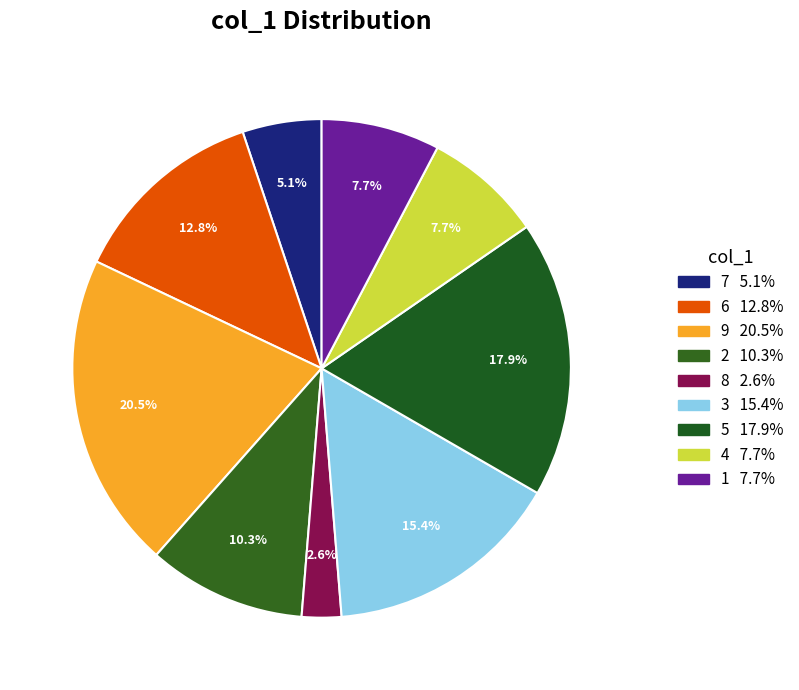

To the nearest percent, what is the difference between the largest and smallest slice percentages?

18%